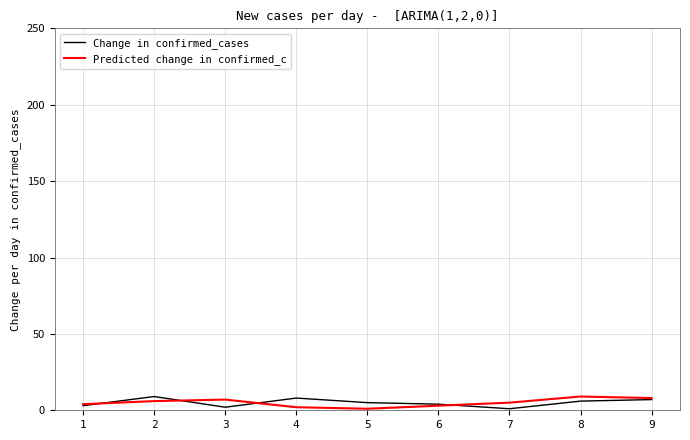

The Predicted change in confirmed_c series shows 9 at 8. True or false?

True